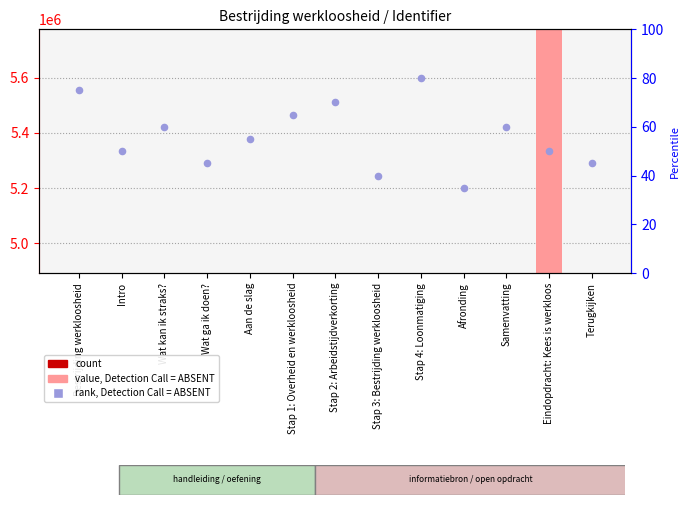

Which series has the largest total across all categories?

Identifier